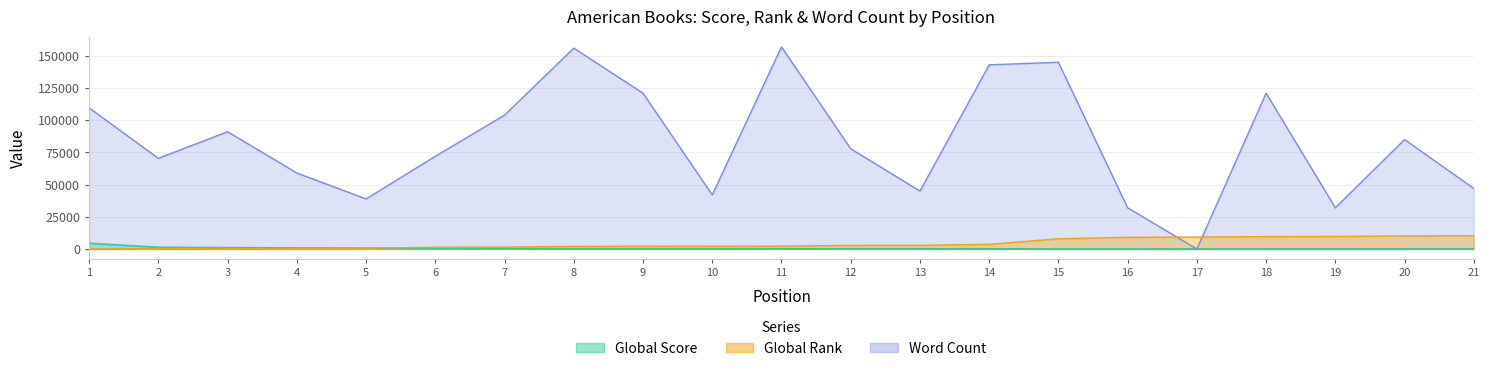

What is the average value of the Global Score series?

480